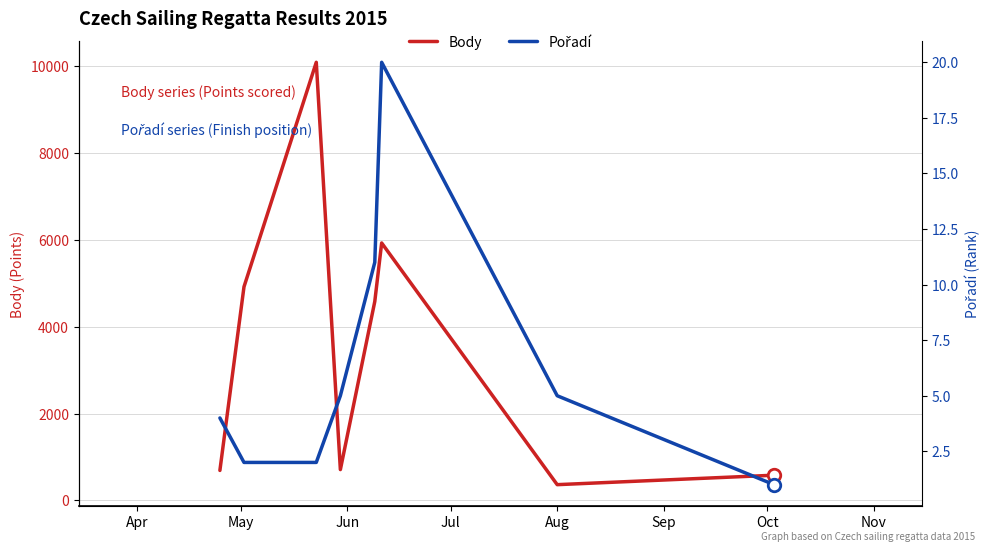

What is the minimum value for Body?

360